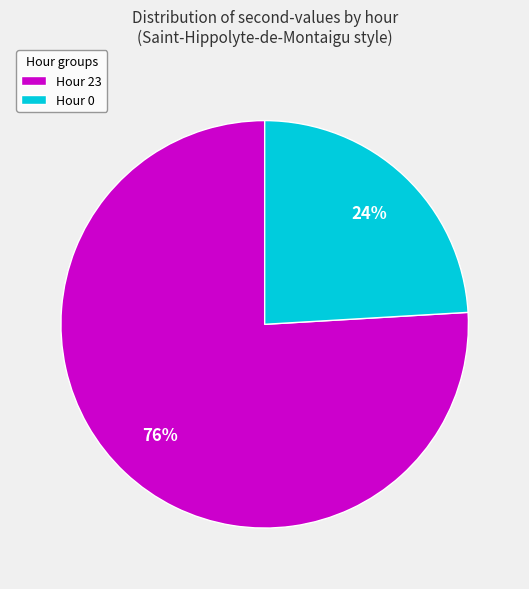

Is it true that Hour 0 is 24% of the pie?

True